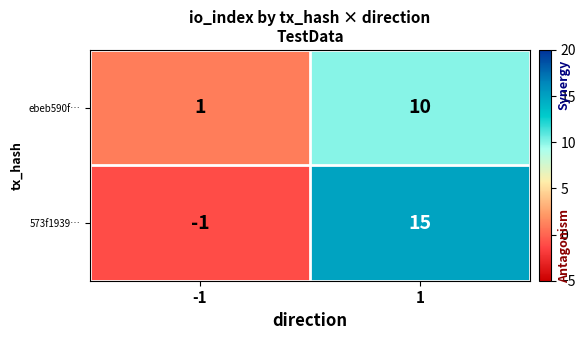

What is the difference between the 573f1939… values at -1 and 1?

16